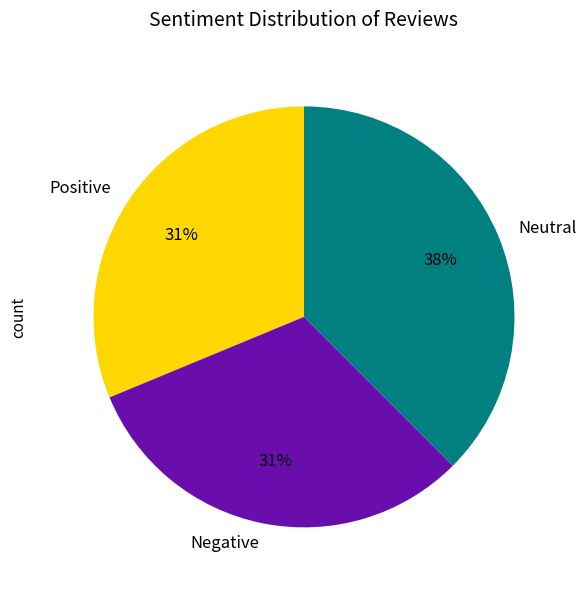

Is the sum of Neutral and Positive greater than half?

Yes